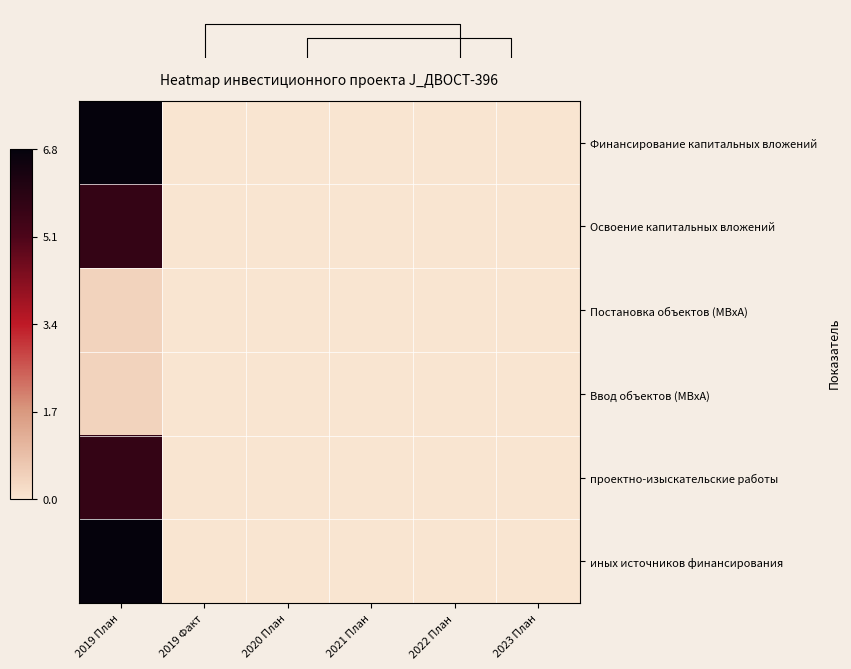

Is it true that Ввод объектов (МВхА) equals -0.2 at 2020 План?

False